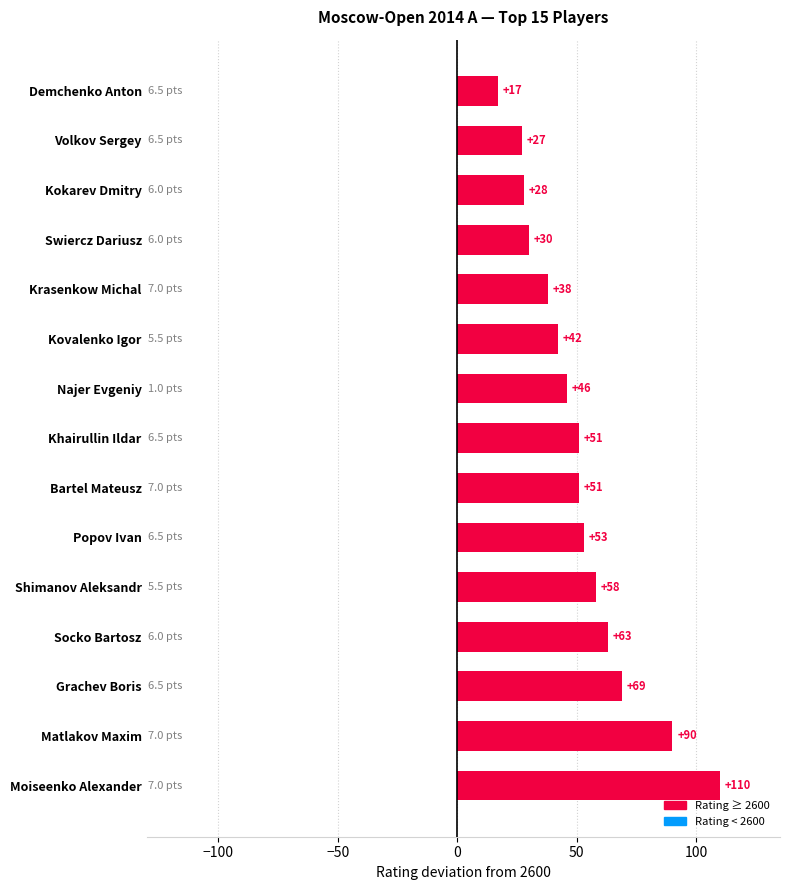

Where is the data nearest to the value 63?

Socko Bartosz